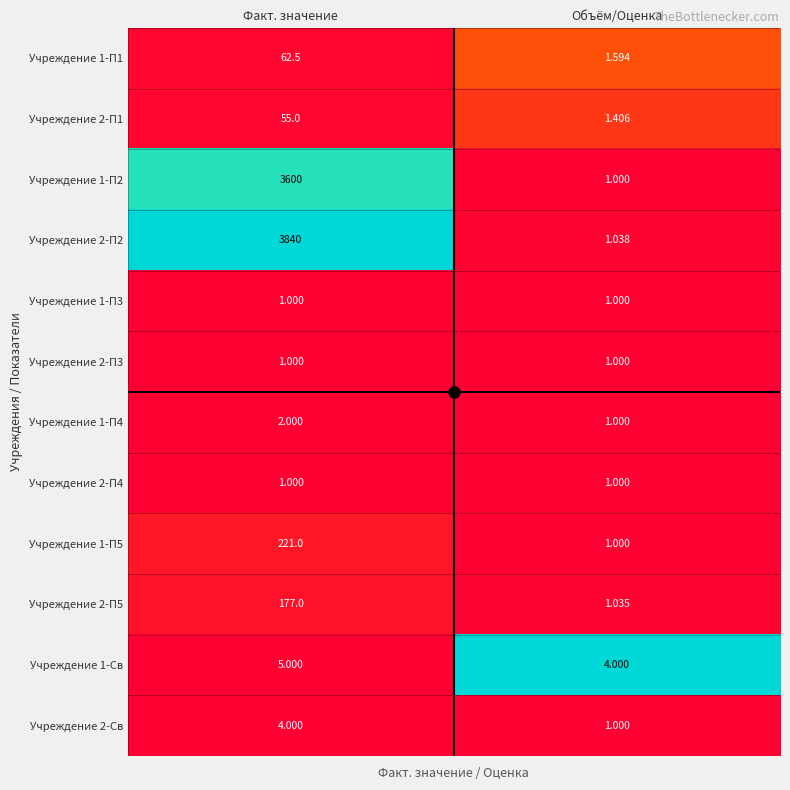

Count the number of categories in the chart.

2